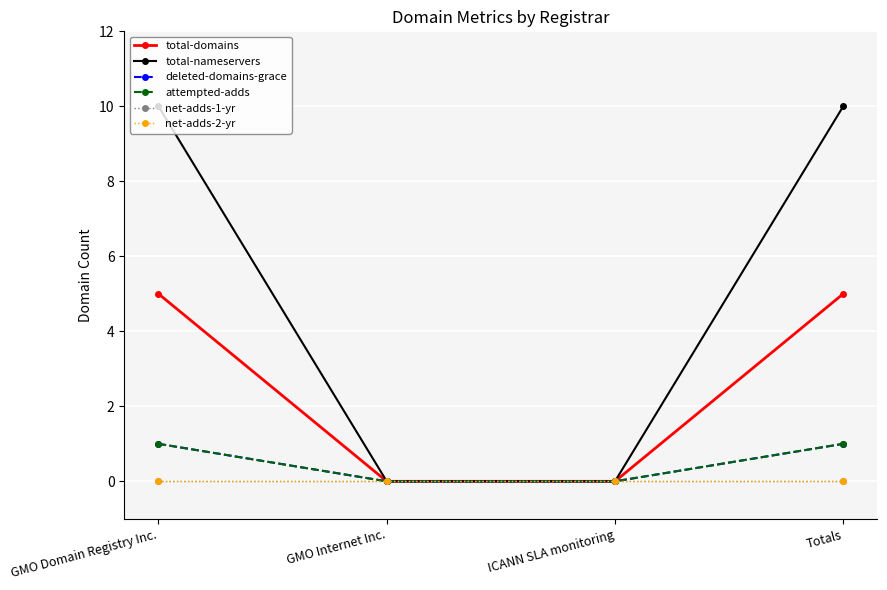

Reading left to right, list all the values displayed in this chart.

total-domains: GMO Domain Registry Inc.=5	GMO Internet Inc.=0	ICANN SLA monitoring=0	Totals=5
total-nameservers: GMO Domain Registry Inc.=10	GMO Internet Inc.=0	ICANN SLA monitoring=0	Totals=10
deleted-domains-grace: GMO Domain Registry Inc.=1	GMO Internet Inc.=0	ICANN SLA monitoring=0	Totals=1
attempted-adds: GMO Domain Registry Inc.=1	GMO Internet Inc.=0	ICANN SLA monitoring=0	Totals=1
net-adds-1-yr: GMO Domain Registry Inc.=0	GMO Internet Inc.=0	ICANN SLA monitoring=0	Totals=0
net-adds-2-yr: GMO Domain Registry Inc.=0	GMO Internet Inc.=0	ICANN SLA monitoring=0	Totals=0